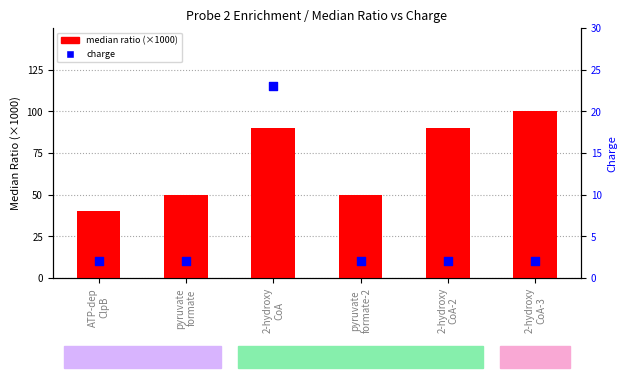

What are all the series names shown in the legend?

median ratio (×1000), charge